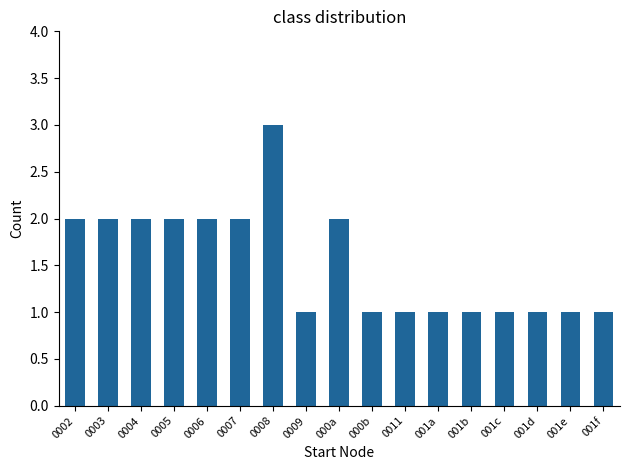

What is the change in value from 0007 to 001f?

-1